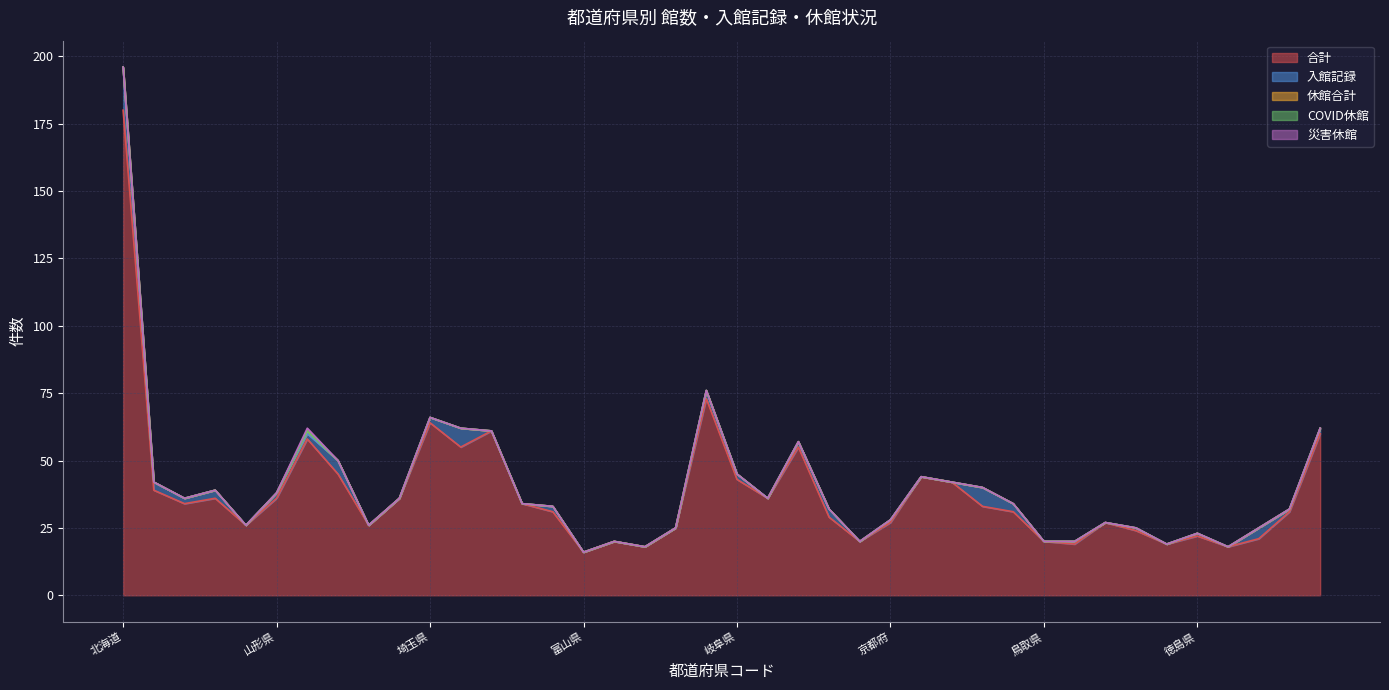

True or false: 入館記録 and 合計 cross at least once.

False